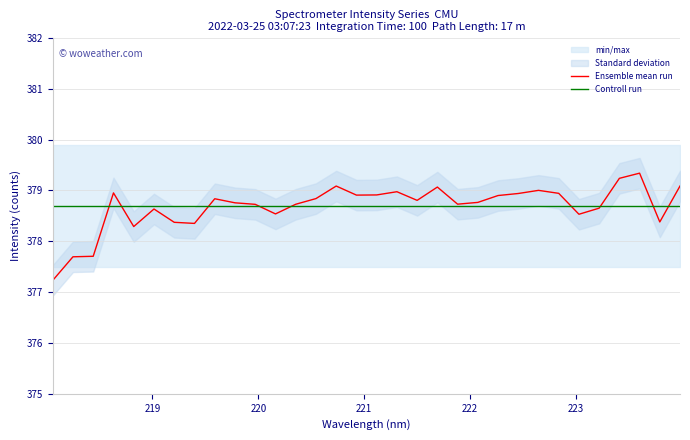

Reading left to right, extract all data points from this chart.

377.2	377.7	377.7	379.0	378.3	378.6	378.4	378.4	378.8	378.8	378.7	378.5	378.7	378.8	379.1	378.9	378.9	379.0	378.8	379.1	378.7	378.8	378.9	378.9	379.0	378.9	378.5	378.7	379.2	379.3	378.4	379.1